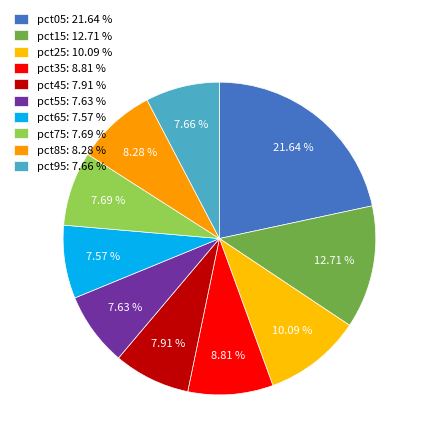

How many segments does this pie chart have?

10